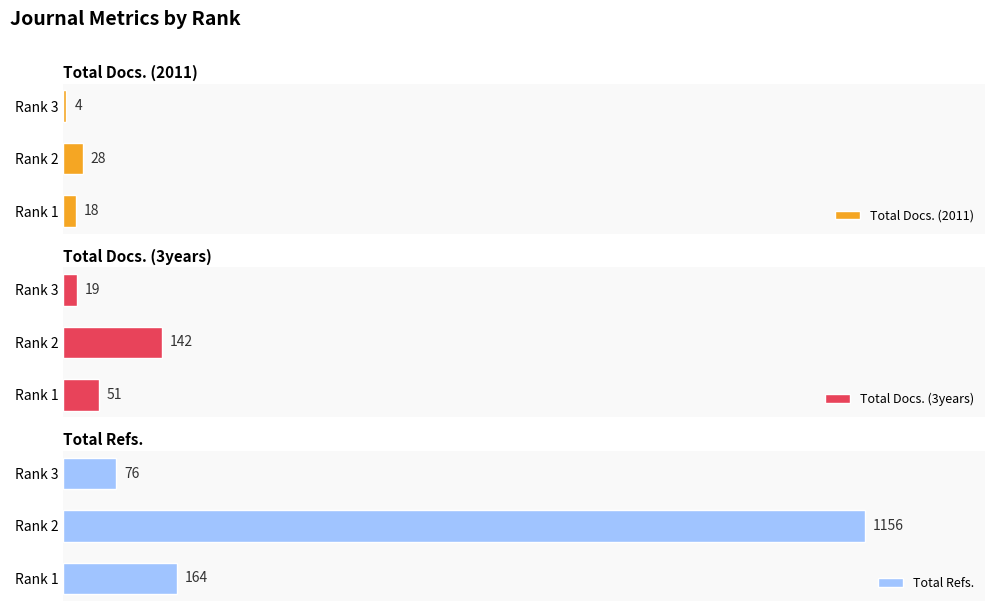

List the labels in order of Total Docs. (2011) value, largest first.

Rank 2, Rank 1, Rank 3